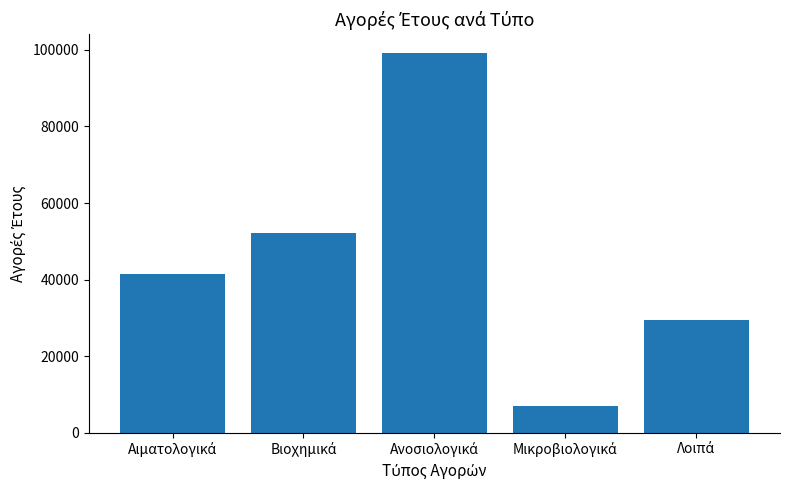

Reading right to left, what are all the values shown in this chart?

29510.8	6942.5	99147.4	52095.5	41538.3